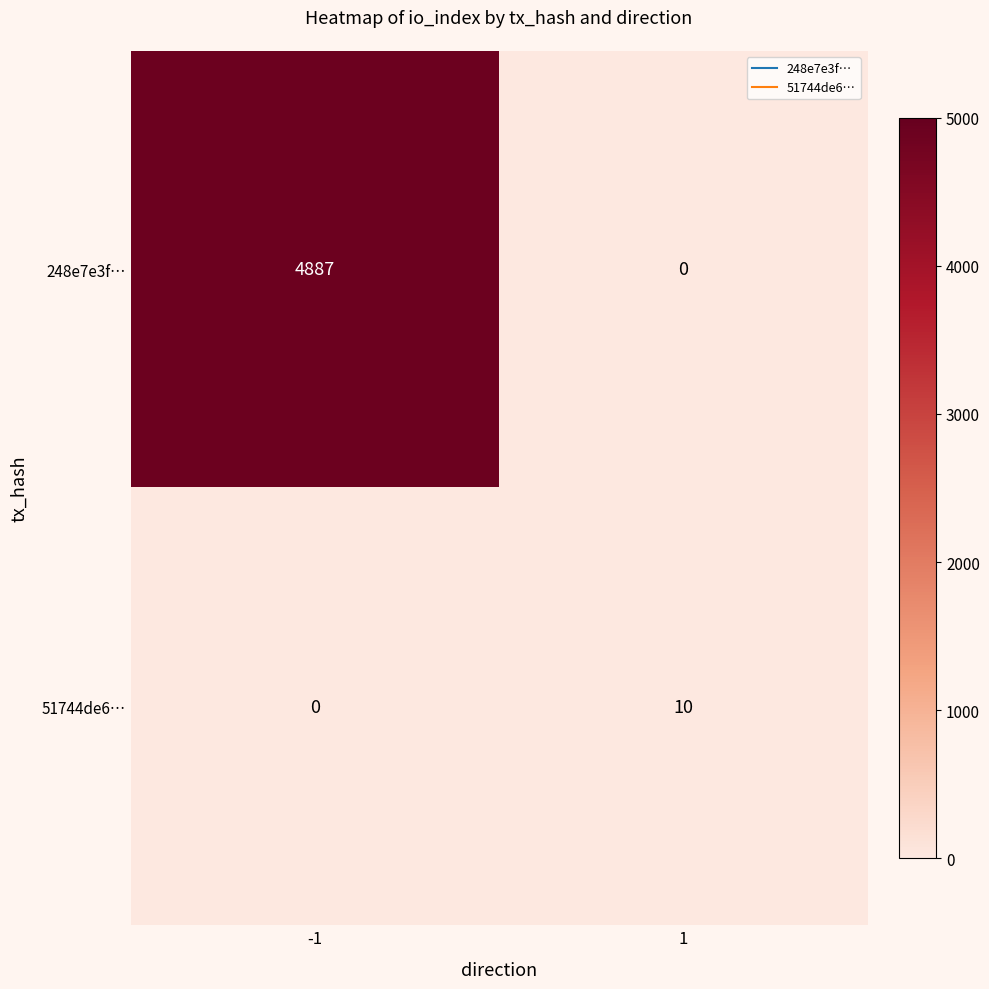

Which series changed the most between -1 and 1?

248e7e3f…